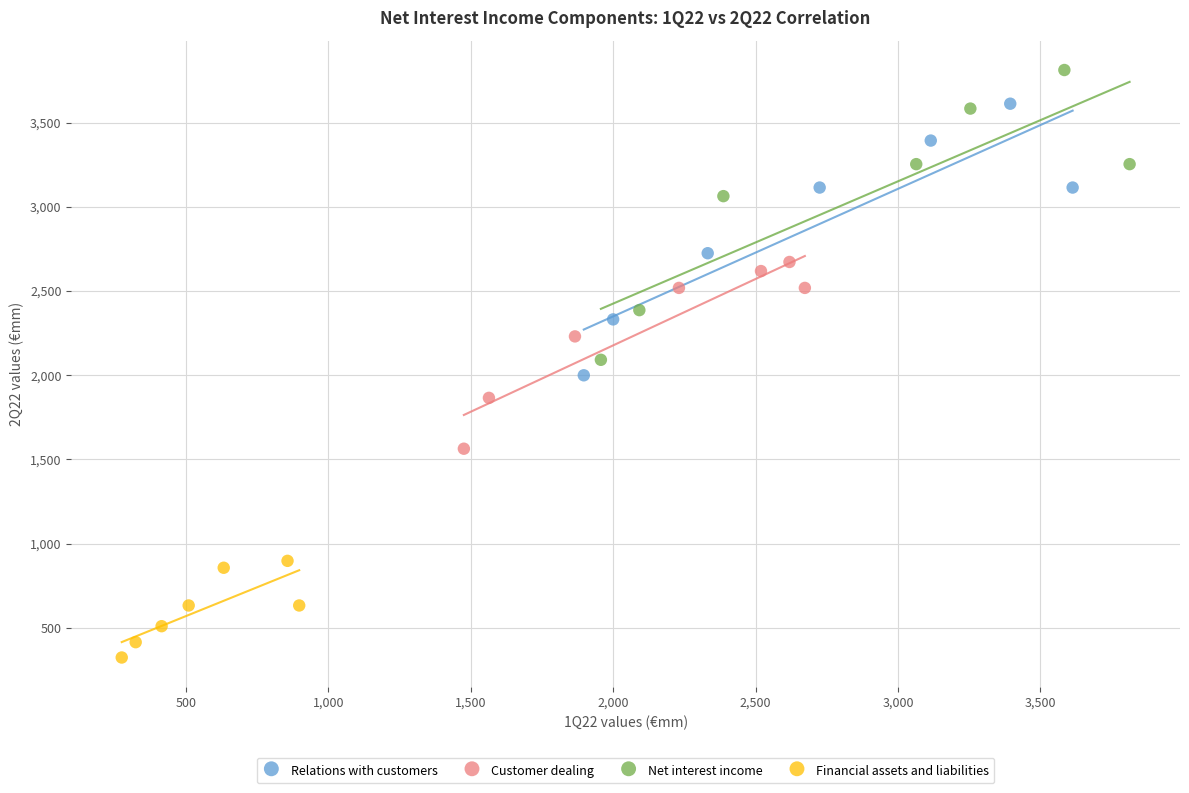

What are all the series names shown in the legend?

Relations with customers, Customer dealing, Net interest income, Financial assets and liabilities